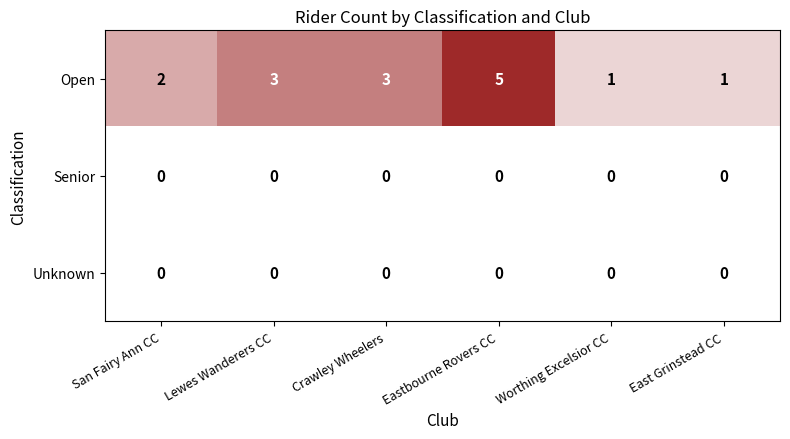

What is the sum of all Open values?

15